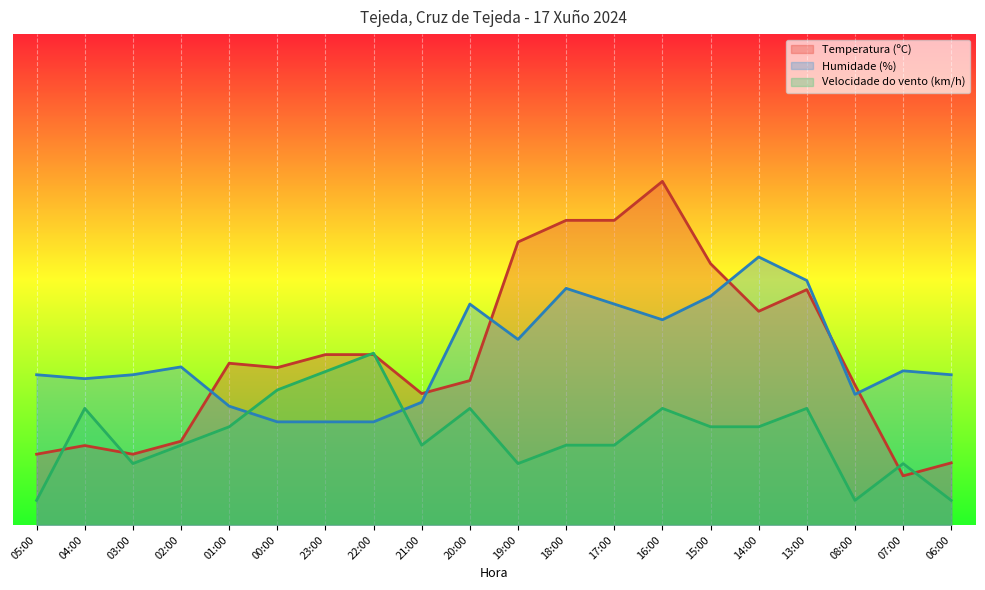

The value of Temperatura (ºC) at 03:00 is 14.4. True or false?

True